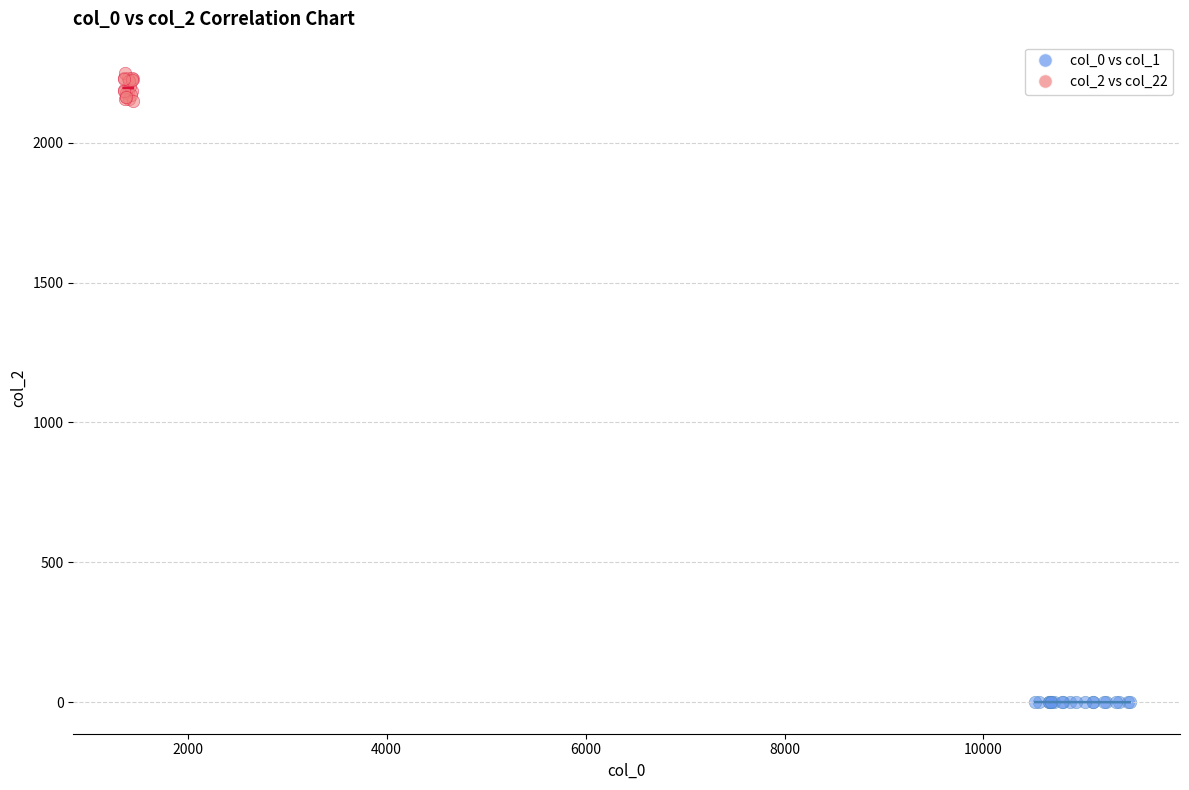

Which series reaches the maximum Y coordinate?

col_2 vs col_22